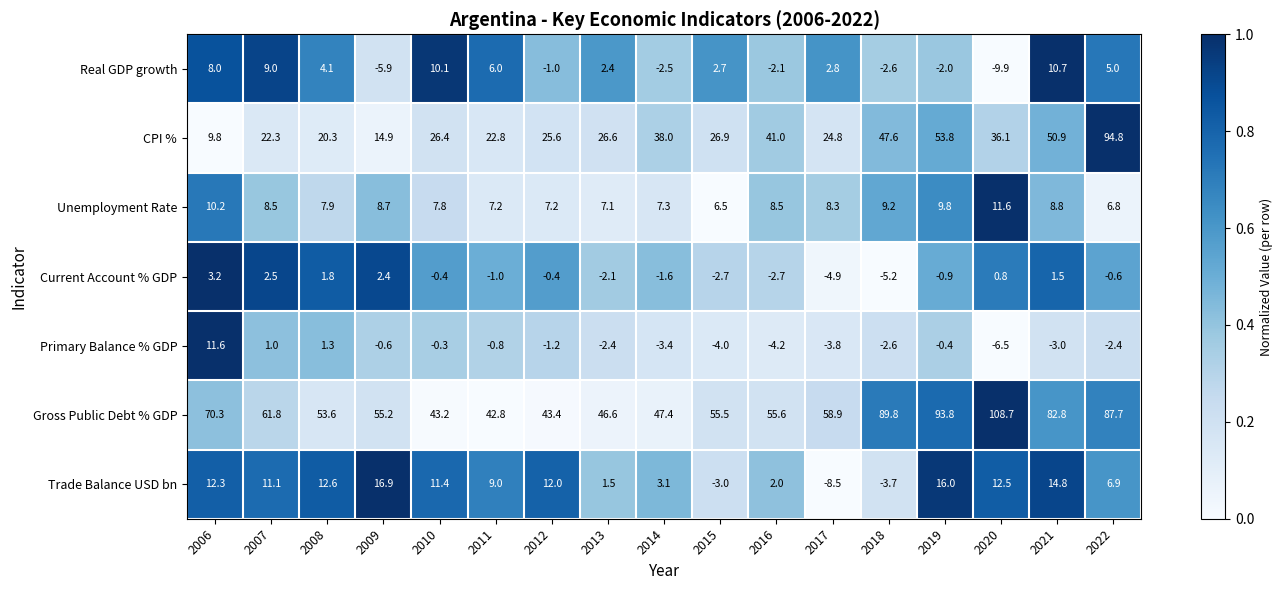

What is the spread (max minus min) of values at 2017?

67.4